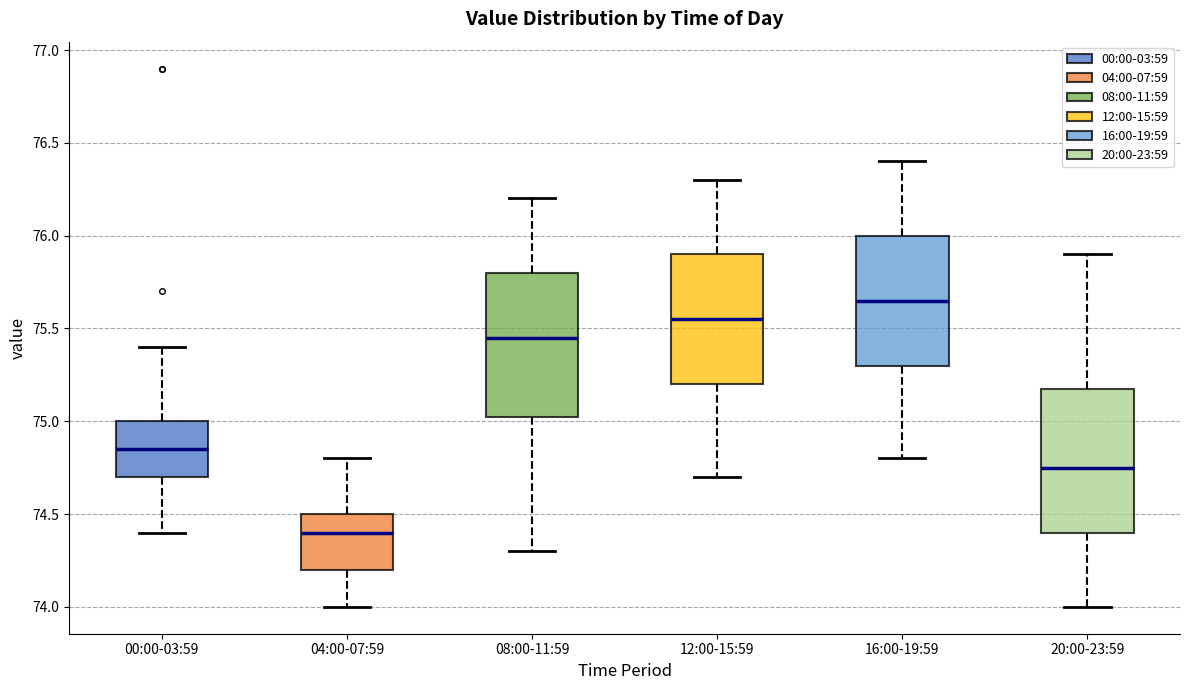

Where does the upper whisker of the box for 12:00-15:59 end on the y-axis? The values are not printed on the chart, so give them approximately, as read against the axis.

76.30